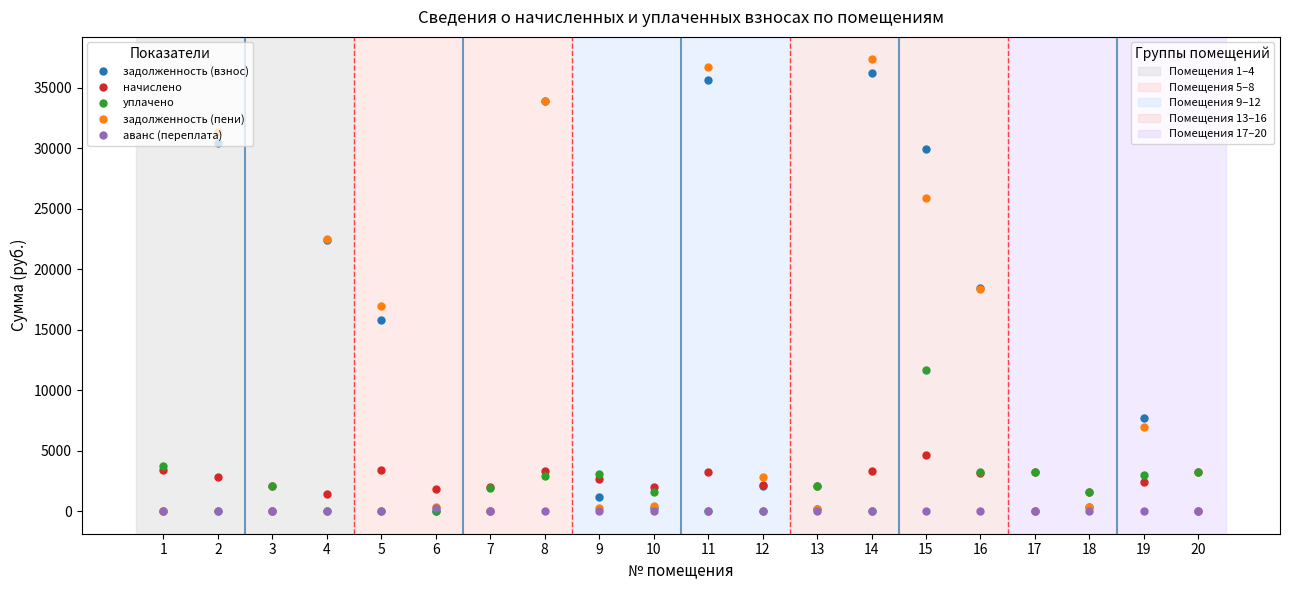

What is the total value across all series at 7?

3895.1